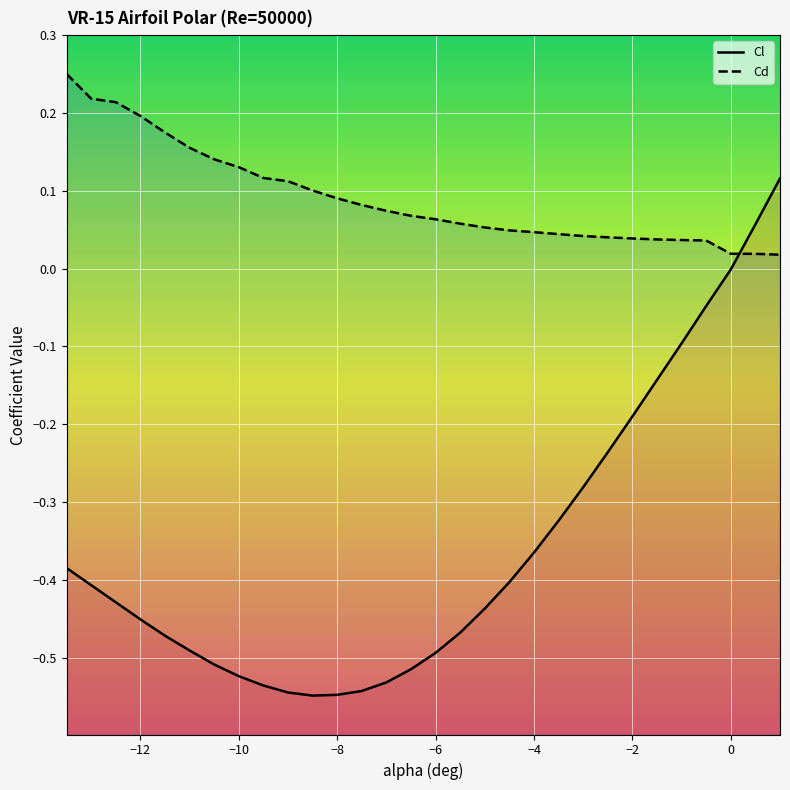

How many positive values does the Cl series have?

2